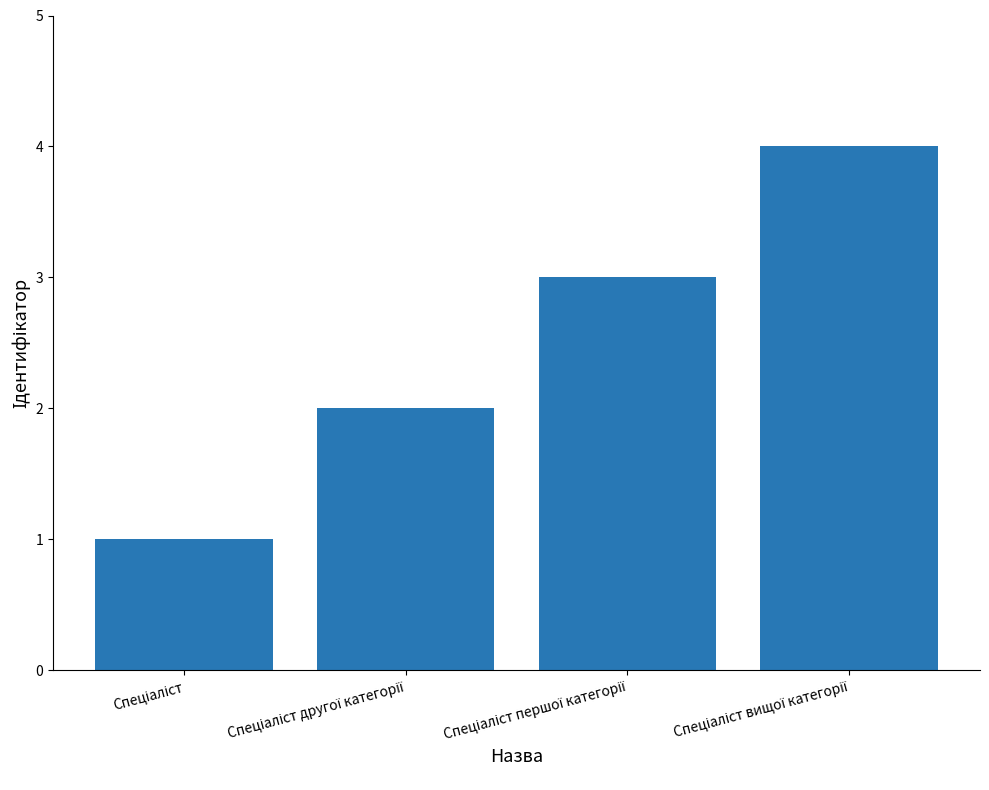

What is the difference between the maximum and minimum values?

3